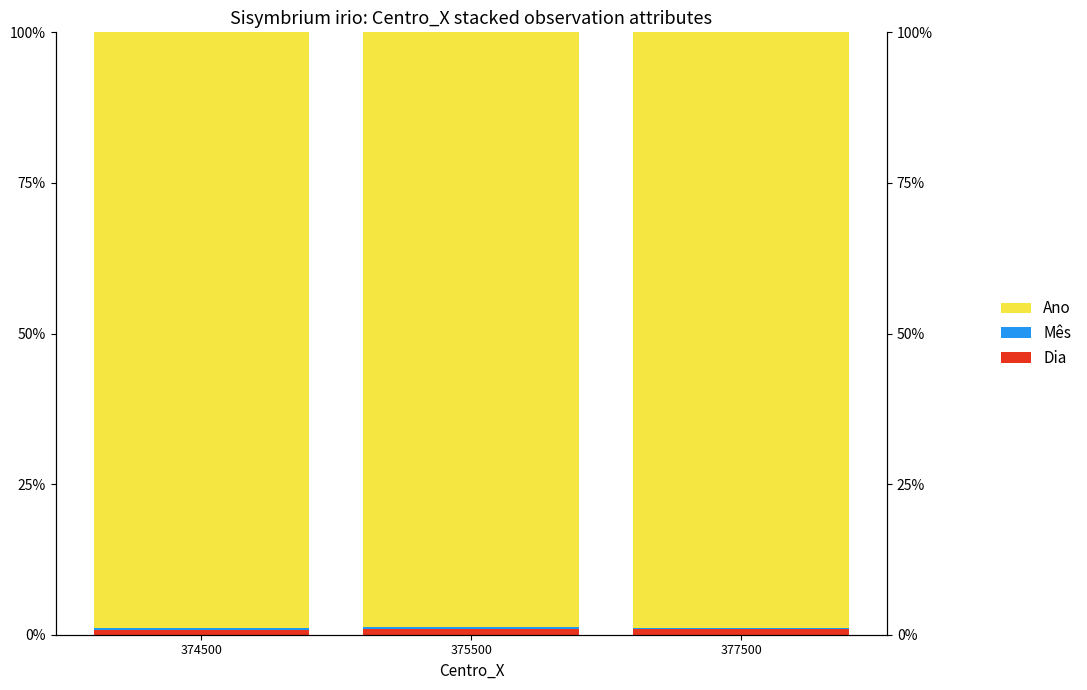

Is it true that Mês equals 0.2 at 374500?

True